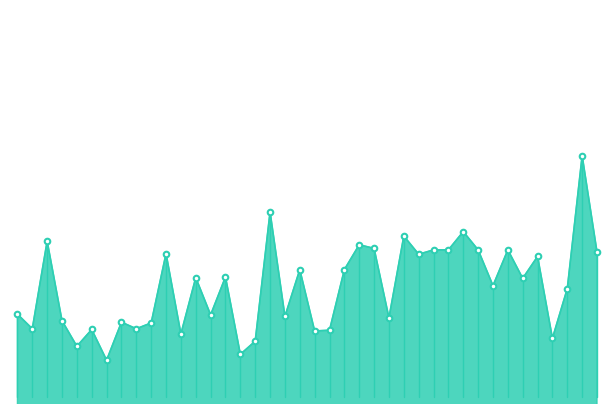

Is this an area chart (filled region under the line)?

Yes